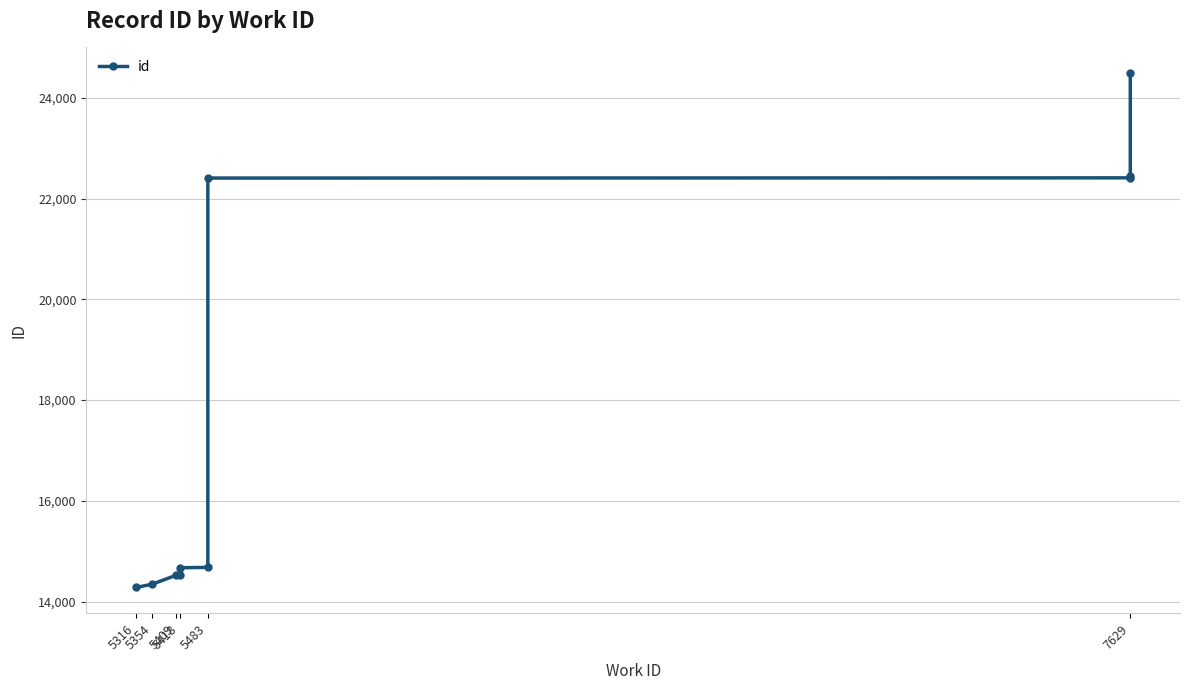

Which label corresponds to the smallest value in the chart?

5316